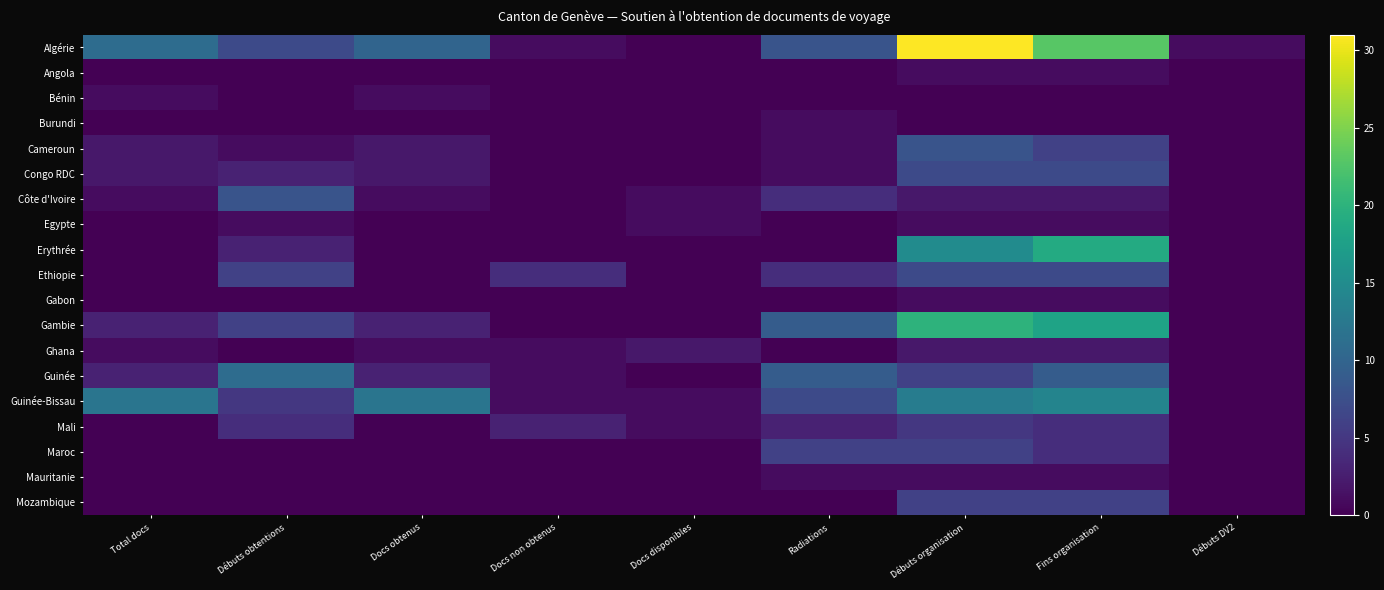

Reading right to left, extract all data points from this chart.

Algérie: Débuts DV2=1	Fins organisation=23	Débuts organisation=31	Radiations=8	Docs disponibles=0	Docs non obtenus=1	Docs obtenus=10	Débuts obtentions=7	Total docs=11
Angola: Débuts DV2=0	Fins organisation=1	Débuts organisation=1	Radiations=0	Docs disponibles=0	Docs non obtenus=0	Docs obtenus=0	Débuts obtentions=0	Total docs=0
Bénin: Débuts DV2=0	Fins organisation=0	Débuts organisation=0	Radiations=0	Docs disponibles=0	Docs non obtenus=0	Docs obtenus=1	Débuts obtentions=0	Total docs=1
Burundi: Débuts DV2=0	Fins organisation=0	Débuts organisation=0	Radiations=1	Docs disponibles=0	Docs non obtenus=0	Docs obtenus=0	Débuts obtentions=0	Total docs=0
Cameroun: Débuts DV2=0	Fins organisation=6	Débuts organisation=8	Radiations=1	Docs disponibles=0	Docs non obtenus=0	Docs obtenus=2	Débuts obtentions=1	Total docs=2
Congo RDC: Débuts DV2=0	Fins organisation=7	Débuts organisation=7	Radiations=1	Docs disponibles=0	Docs non obtenus=0	Docs obtenus=2	Débuts obtentions=3	Total docs=2
Côte d'Ivoire: Débuts DV2=0	Fins organisation=2	Débuts organisation=2	Radiations=4	Docs disponibles=1	Docs non obtenus=0	Docs obtenus=1	Débuts obtentions=8	Total docs=1
Egypte: Débuts DV2=0	Fins organisation=1	Débuts organisation=1	Radiations=0	Docs disponibles=1	Docs non obtenus=0	Docs obtenus=0	Débuts obtentions=1	Total docs=0
Erythrée: Débuts DV2=0	Fins organisation=19	Débuts organisation=15	Radiations=0	Docs disponibles=0	Docs non obtenus=0	Docs obtenus=0	Débuts obtentions=3	Total docs=0
Ethiopie: Débuts DV2=0	Fins organisation=7	Débuts organisation=7	Radiations=4	Docs disponibles=0	Docs non obtenus=4	Docs obtenus=0	Débuts obtentions=6	Total docs=0
Gabon: Débuts DV2=0	Fins organisation=1	Débuts organisation=1	Radiations=0	Docs disponibles=0	Docs non obtenus=0	Docs obtenus=0	Débuts obtentions=0	Total docs=0
Gambie: Débuts DV2=0	Fins organisation=18	Débuts organisation=20	Radiations=9	Docs disponibles=0	Docs non obtenus=0	Docs obtenus=3	Débuts obtentions=6	Total docs=3
Ghana: Débuts DV2=0	Fins organisation=2	Débuts organisation=2	Radiations=0	Docs disponibles=2	Docs non obtenus=1	Docs obtenus=1	Débuts obtentions=0	Total docs=1
Guinée: Débuts DV2=0	Fins organisation=9	Débuts organisation=6	Radiations=9	Docs disponibles=0	Docs non obtenus=1	Docs obtenus=3	Débuts obtentions=11	Total docs=3
Guinée-Bissau: Débuts DV2=0	Fins organisation=14	Débuts organisation=13	Radiations=7	Docs disponibles=1	Docs non obtenus=1	Docs obtenus=12	Débuts obtentions=5	Total docs=12
Mali: Débuts DV2=0	Fins organisation=4	Débuts organisation=5	Radiations=3	Docs disponibles=1	Docs non obtenus=3	Docs obtenus=0	Débuts obtentions=4	Total docs=0
Maroc: Débuts DV2=0	Fins organisation=4	Débuts organisation=6	Radiations=6	Docs disponibles=0	Docs non obtenus=0	Docs obtenus=0	Débuts obtentions=0	Total docs=0
Mauritanie: Débuts DV2=0	Fins organisation=1	Débuts organisation=1	Radiations=1	Docs disponibles=0	Docs non obtenus=0	Docs obtenus=0	Débuts obtentions=0	Total docs=0
Mozambique: Débuts DV2=0	Fins organisation=6	Débuts organisation=6	Radiations=0	Docs disponibles=0	Docs non obtenus=0	Docs obtenus=0	Débuts obtentions=0	Total docs=0